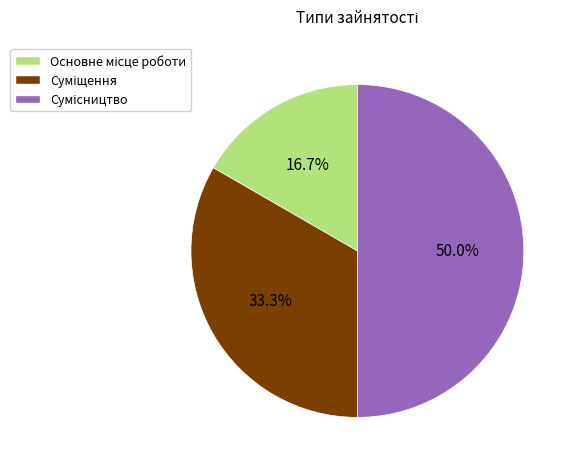

Combined, what portion of the pie is Суміщення and Основне місце роботи?

50.0%